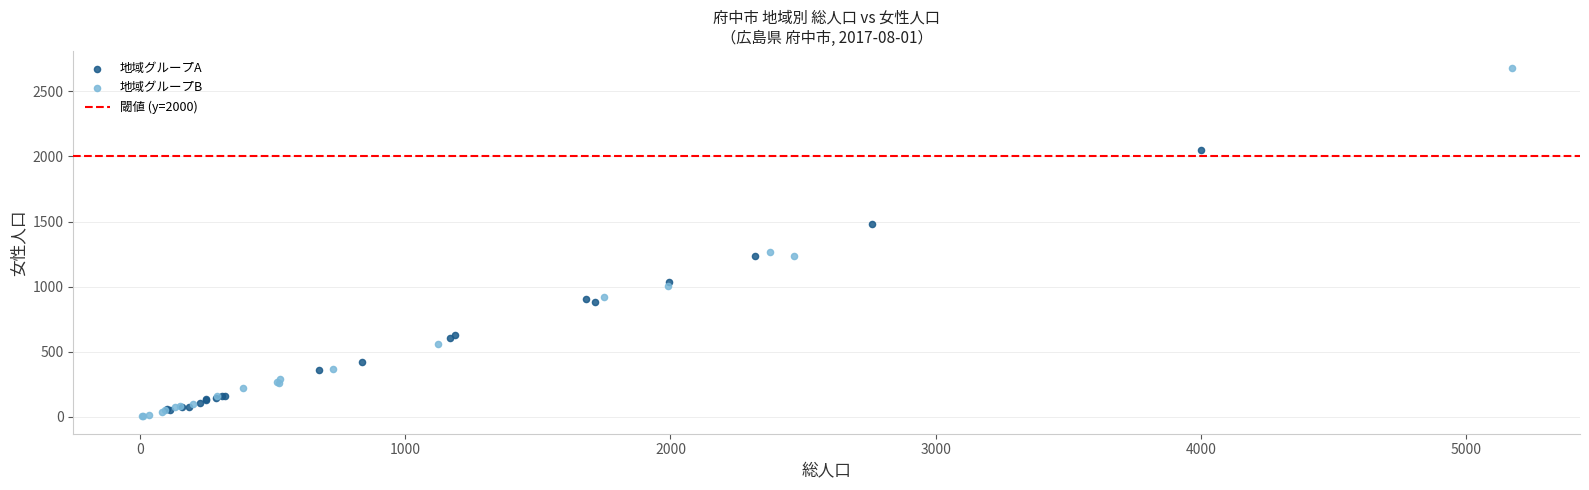

Which series reaches the maximum Y coordinate?

地域グループB